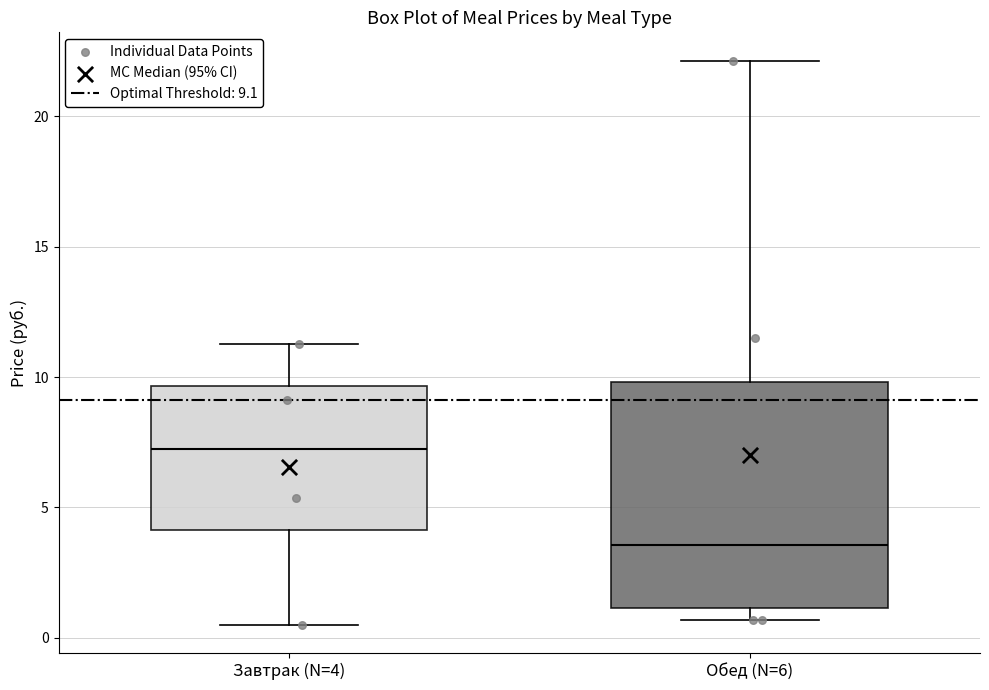

Where does the median line of the box for Обед (N=6) sit on the y-axis? The values are not printed on the chart, so give them approximately, as read against the axis.

3.5